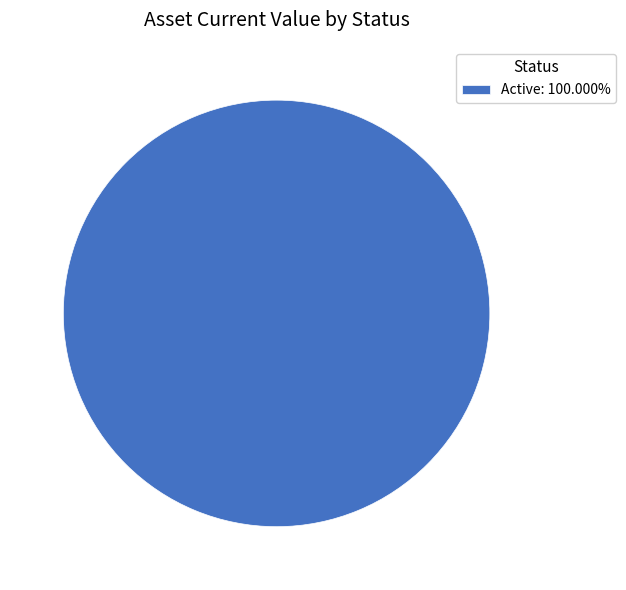

Is there any slice that represents more than half of the pie?

Yes